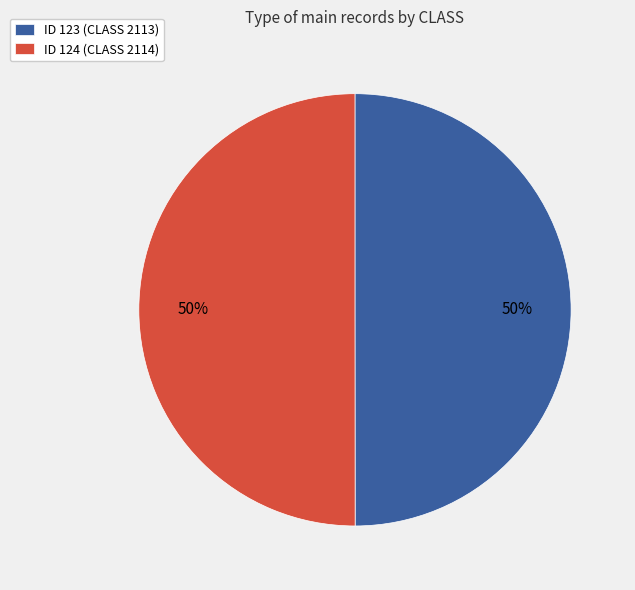

To the nearest percent, what percentage of the pie is ID 123 (CLASS 2113)?

50%